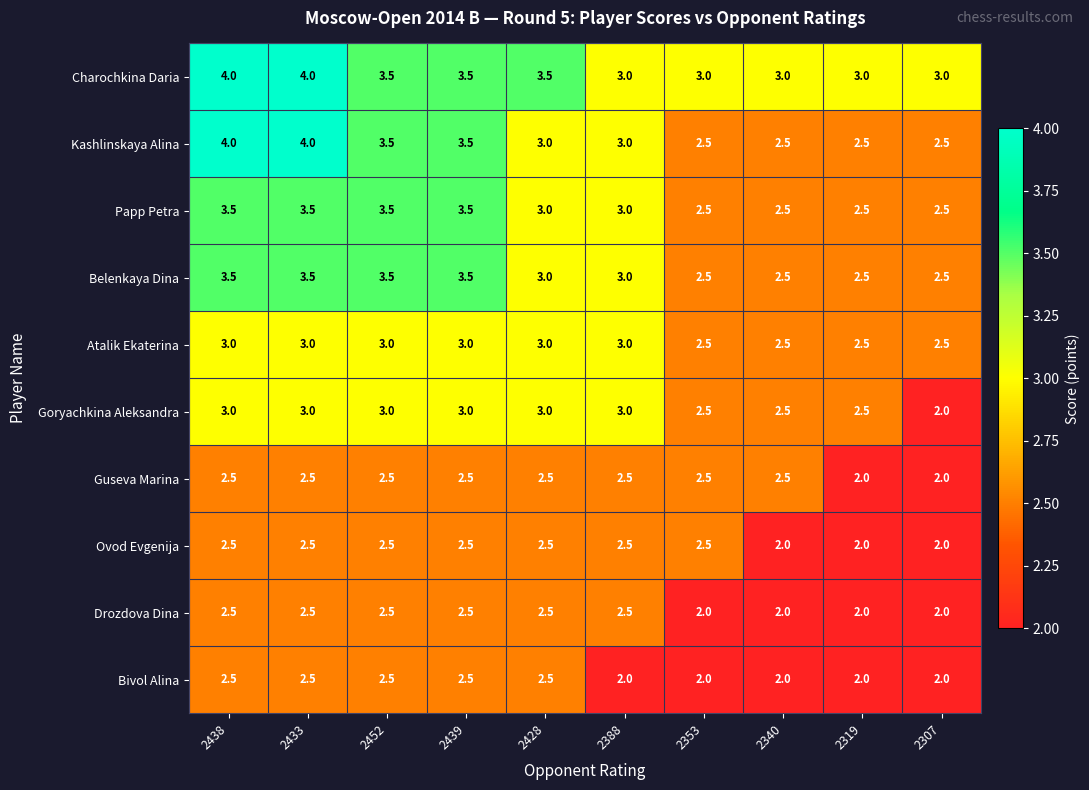

Which series has the widest spread of values?

Kashlinskaya Alina